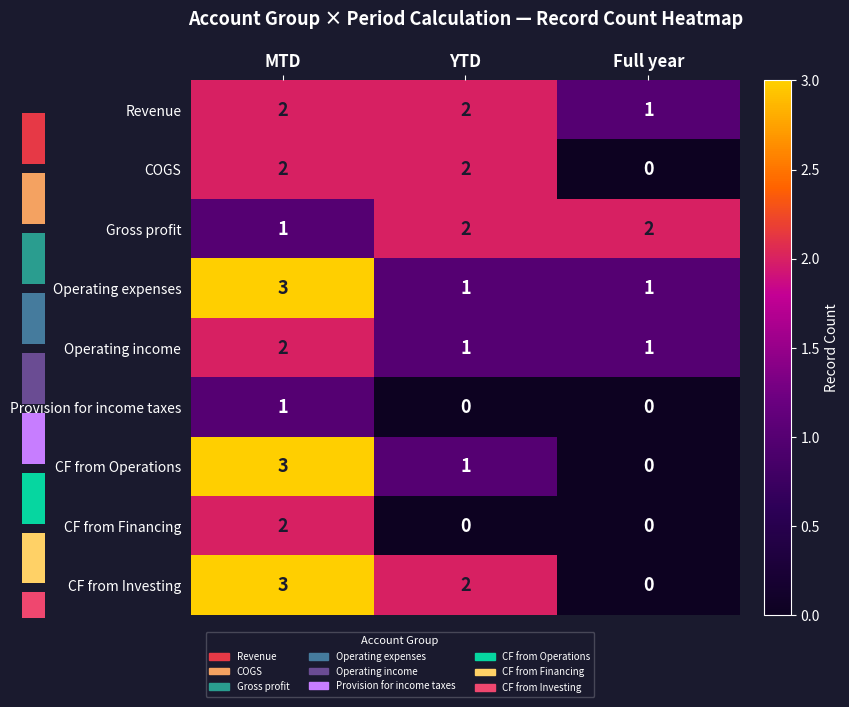

List the labels in order of CF from Operations value, largest first.

MTD, YTD, Full year